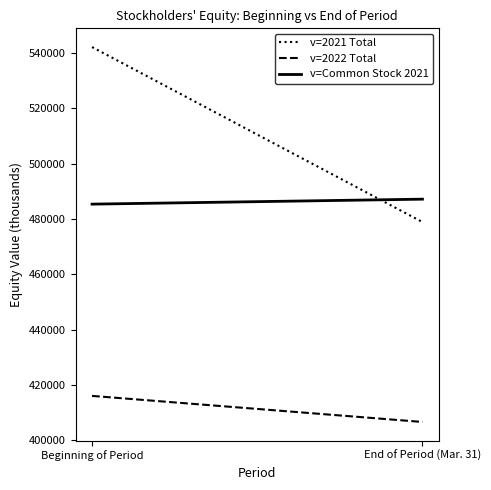

At which category is the sum across all series the highest?

Beginning of Period